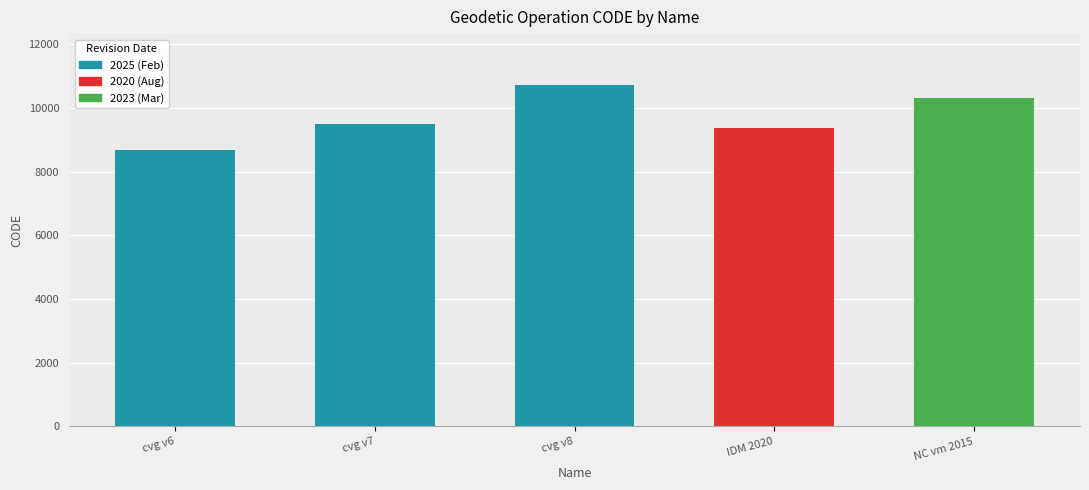

At which label is the value closest to 9691?

cvg v7